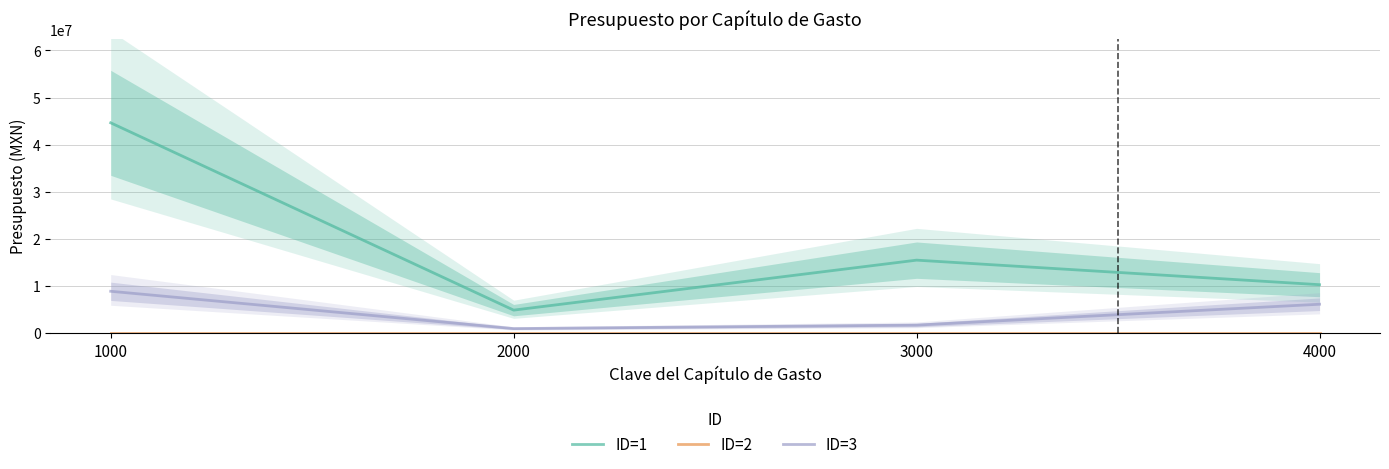

How many lines are shown in the chart?

3